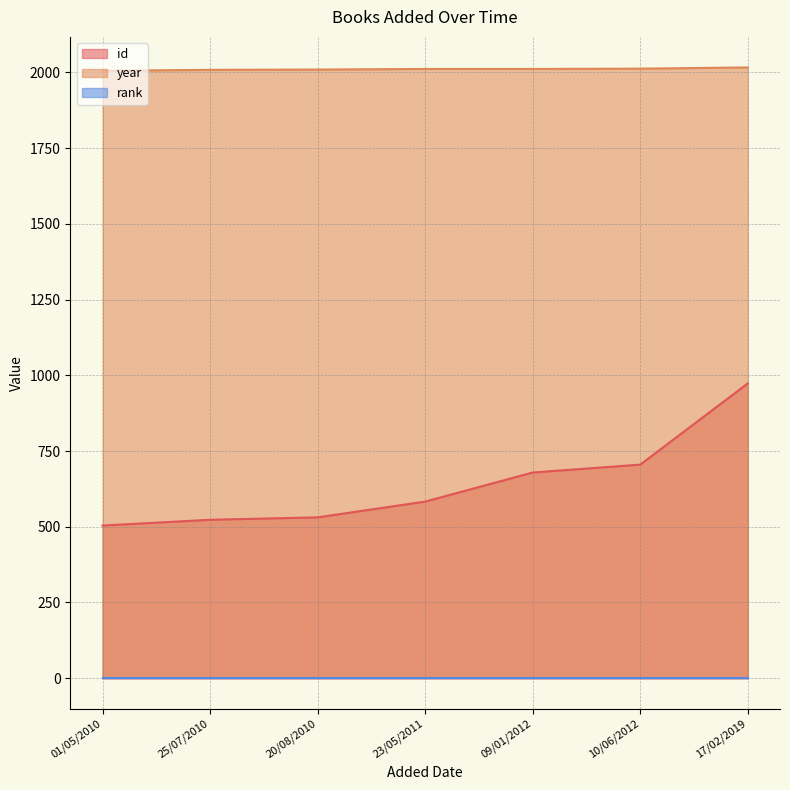

At which category is the sum across all series the highest?

17/02/2019